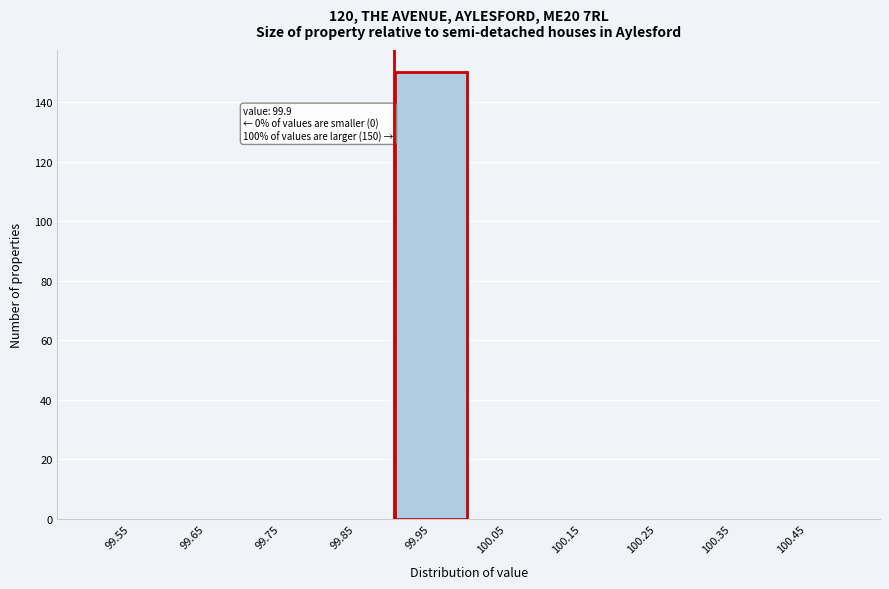

Which range on the x-axis has the tallest bar?

99.9 to 100.0